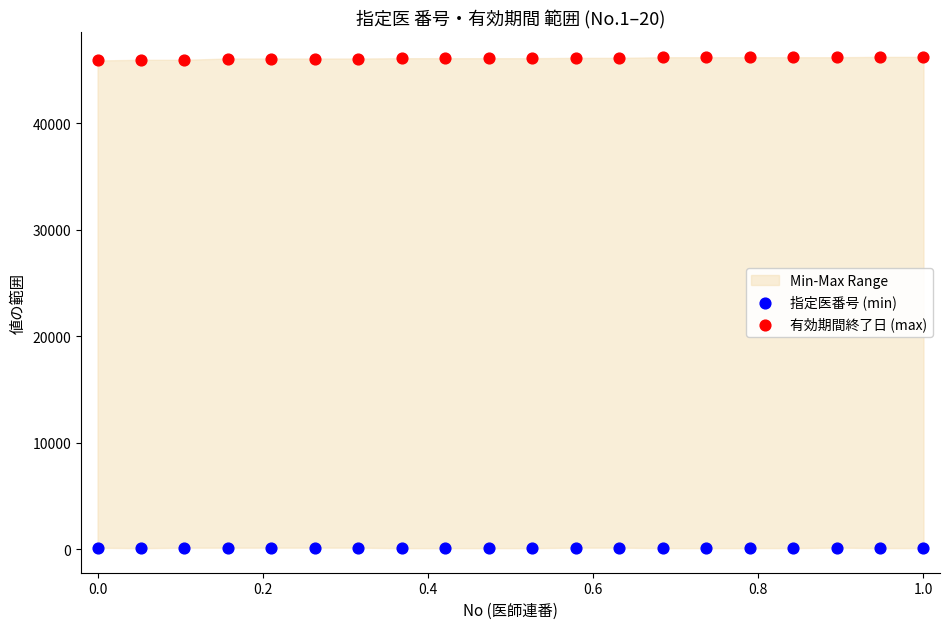

Which series reaches the minimum Y coordinate?

指定医番号 (min)